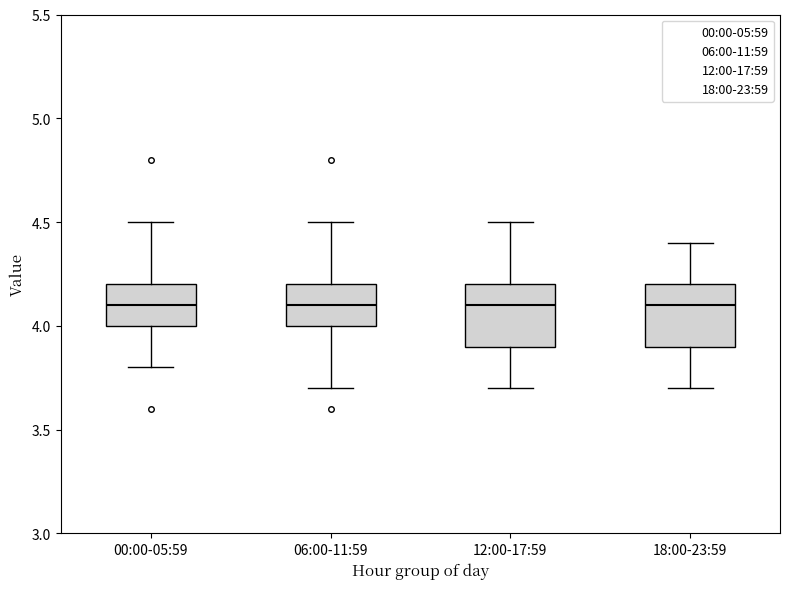

Reading left to right, transcribe this box plot: for each box, give where its median line is, the range the box spans, and where its two whiskers end, as read against the y-axis. The values are not printed on the chart, so give them approximately, as read against the axis.

00:00-05:59: median 4.1, box 4.0 to 4.2, whiskers 3.8 to 4.5
06:00-11:59: median 4.1, box 4.0 to 4.2, whiskers 3.7 to 4.5
12:00-17:59: median 4.1, box 3.9 to 4.2, whiskers 3.7 to 4.5
18:00-23:59: median 4.1, box 3.9 to 4.2, whiskers 3.7 to 4.4